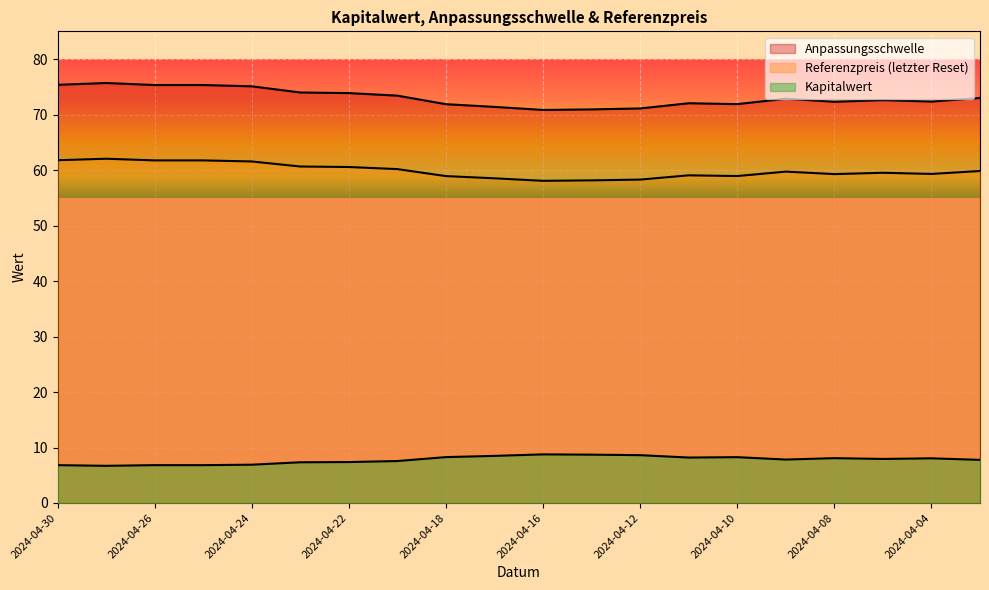

Which category has the lowest value across all series?

2024-04-29